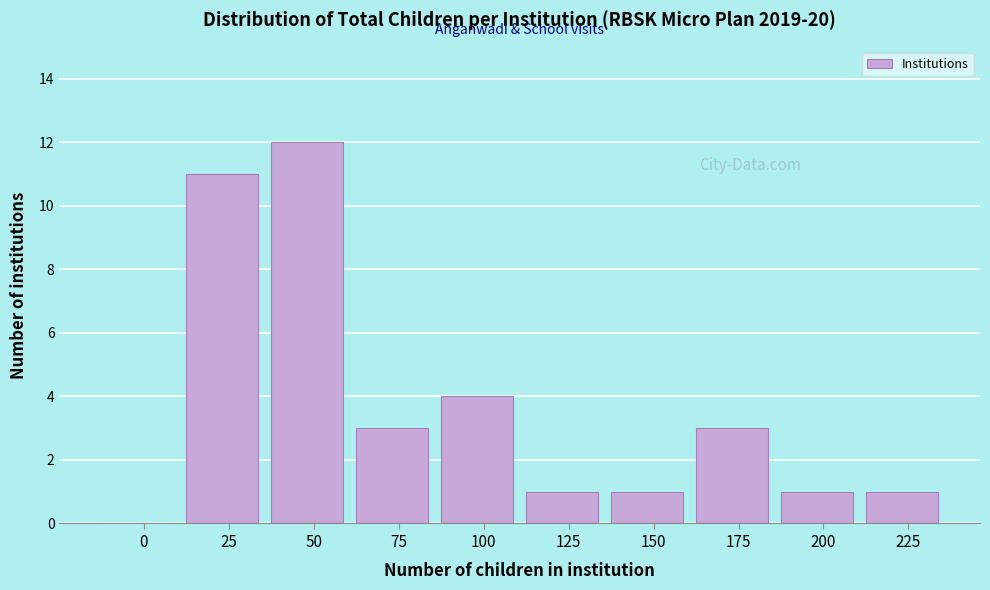

Reading left to right, transcribe all the data shown in this chart.

0=0	25=11	50=12	75=3	100=4	125=1	150=1	175=3	200=1	225=1